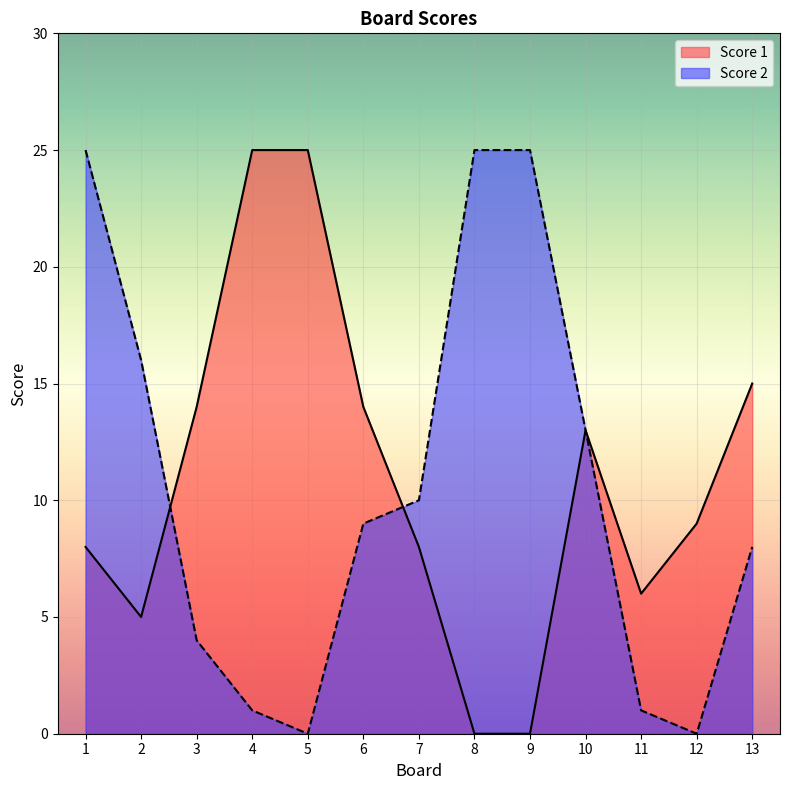

Does the chart display data point markers on the line(s)?

No